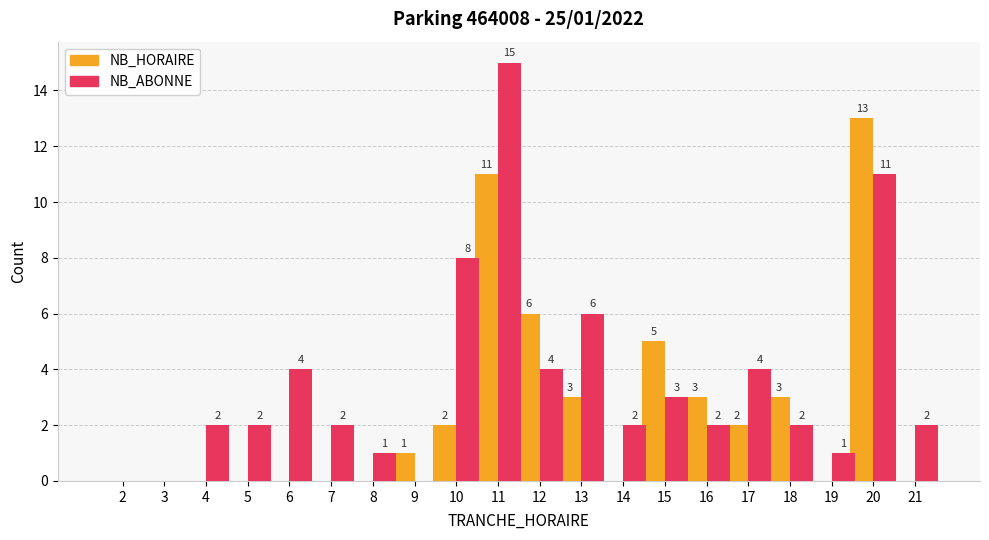

At which category is the sum across all series the highest?

11